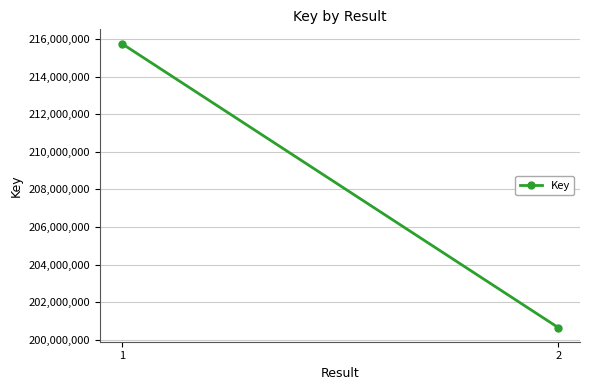

What is the sum of the values at 2 and 1?

416417732